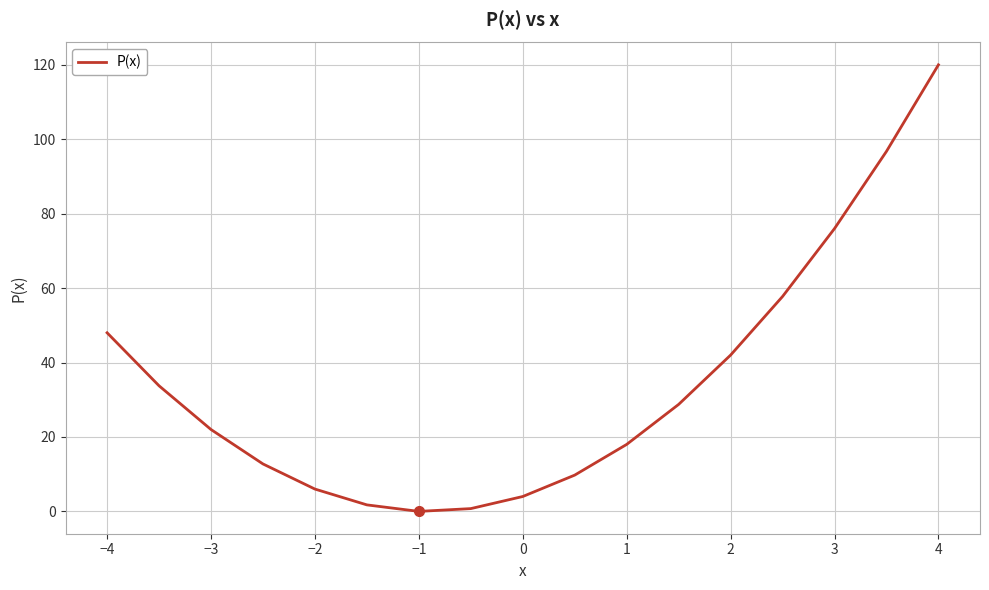

What is the difference between the maximum and minimum values?

120.0